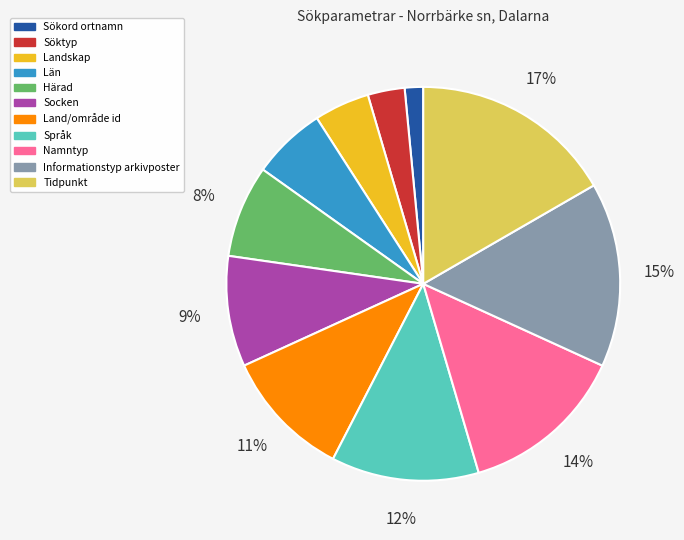

Which has a higher value, Härad or Språk?

Språk